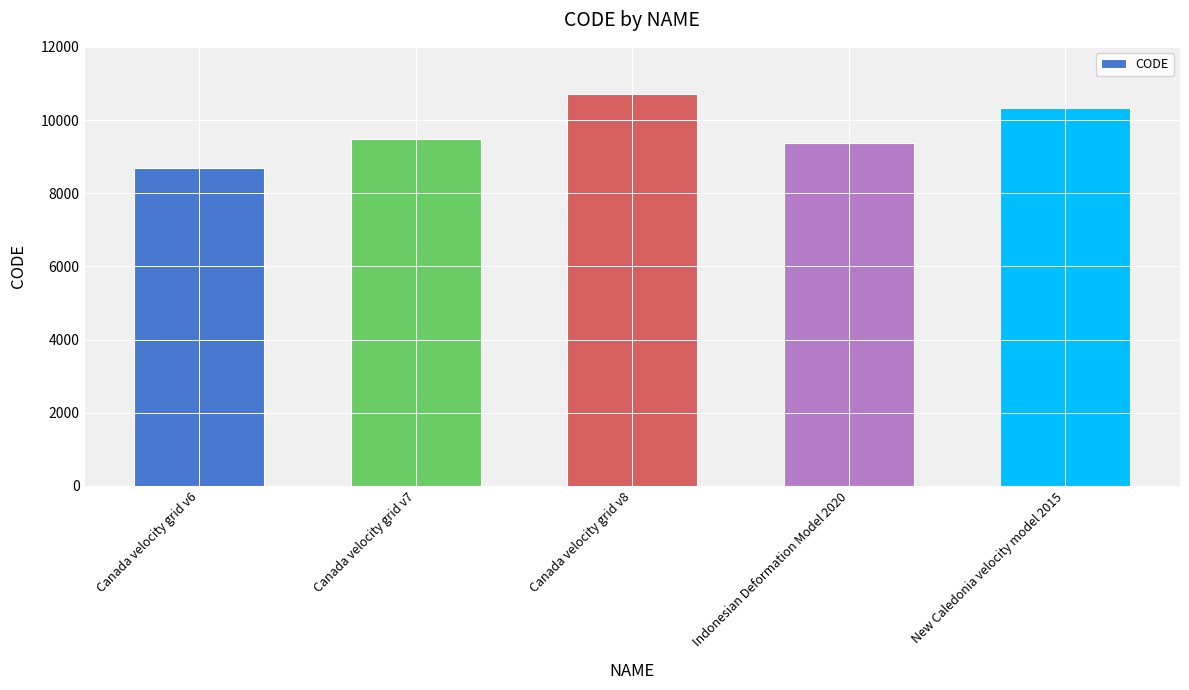

What is the greatest value displayed?

10707